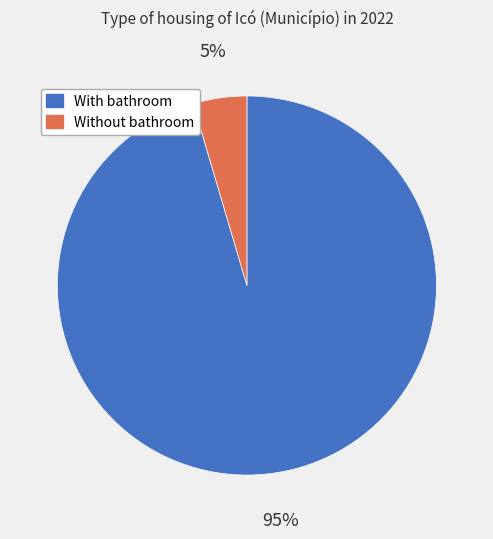

To the nearest percent, what is the average slice percentage?

50%